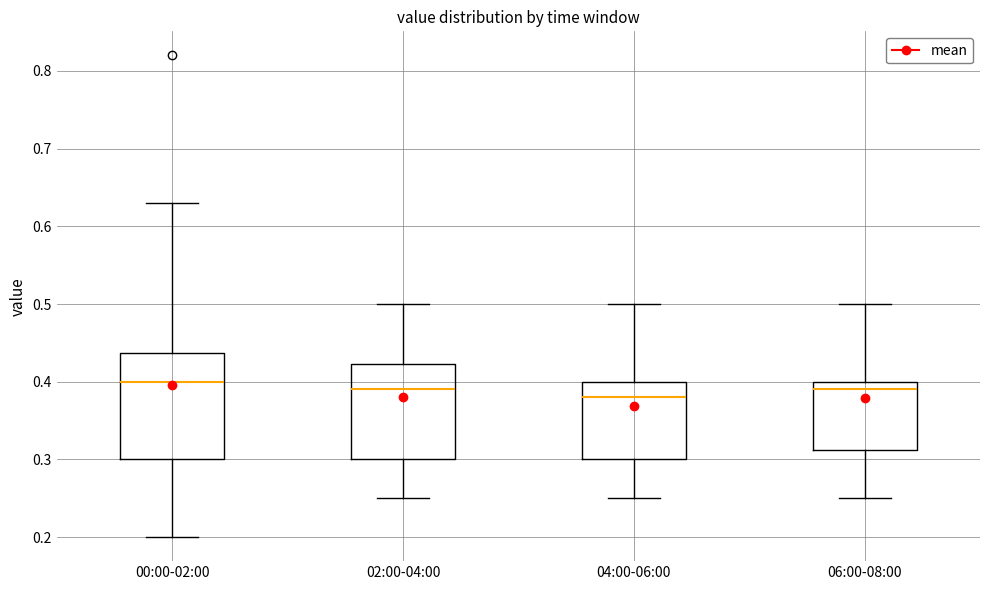

Reading left to right, read every box against the y-axis: the position of its median line, the range the box covers, and the ends of its whiskers. The values are not printed on the chart, so give them approximately, as read against the axis.

00:00-02:00: median 0.40, box 0.30 to 0.44, whiskers 0.20 to 0.63
02:00-04:00: median 0.39, box 0.30 to 0.42, whiskers 0.25 to 0.50
04:00-06:00: median 0.38, box 0.30 to 0.40, whiskers 0.25 to 0.50
06:00-08:00: median 0.39, box 0.31 to 0.40, whiskers 0.25 to 0.50